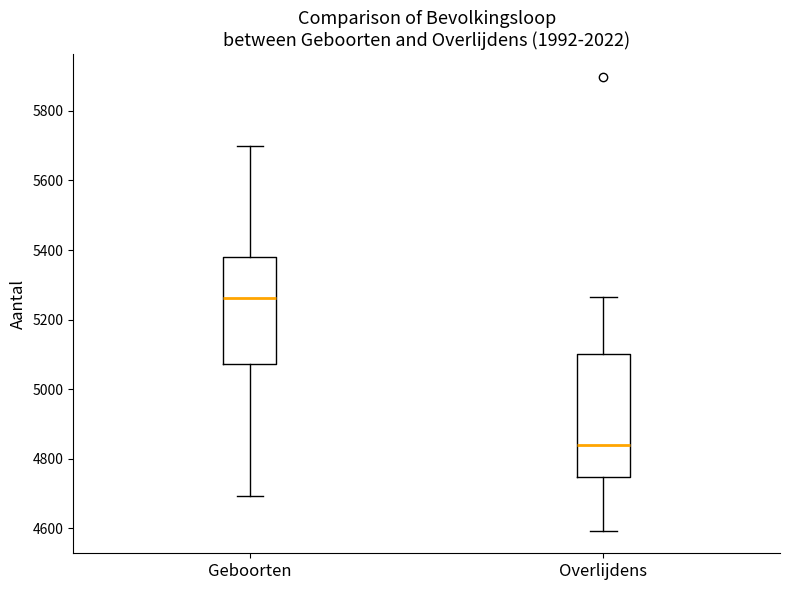

Where is the upper edge of the box for Overlijdens on the y-axis? The values are not printed on the chart, so give them approximately, as read against the axis.

5100